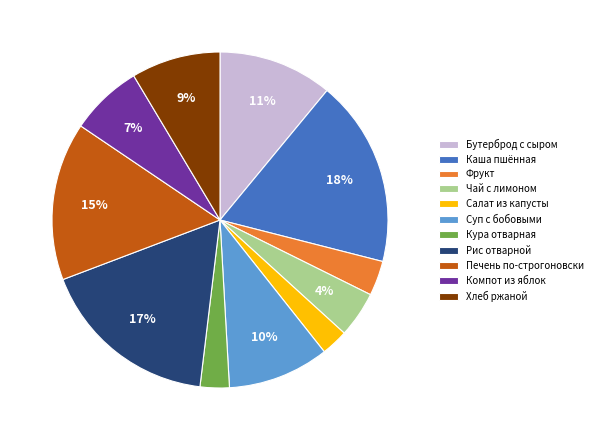

To the nearest percent, what percentage of the pie is Суп с бобовыми?

10%